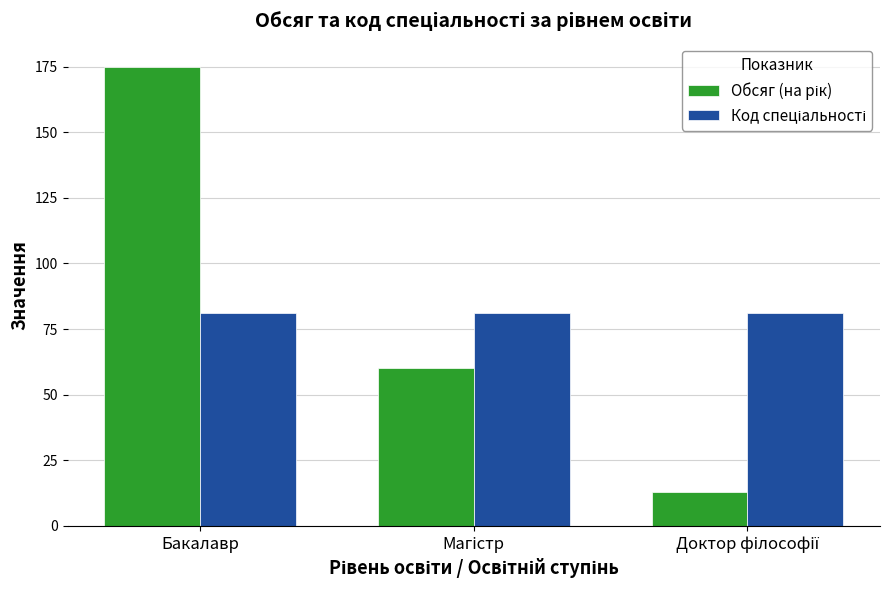

At which category is the sum across all series the highest?

Бакалавр